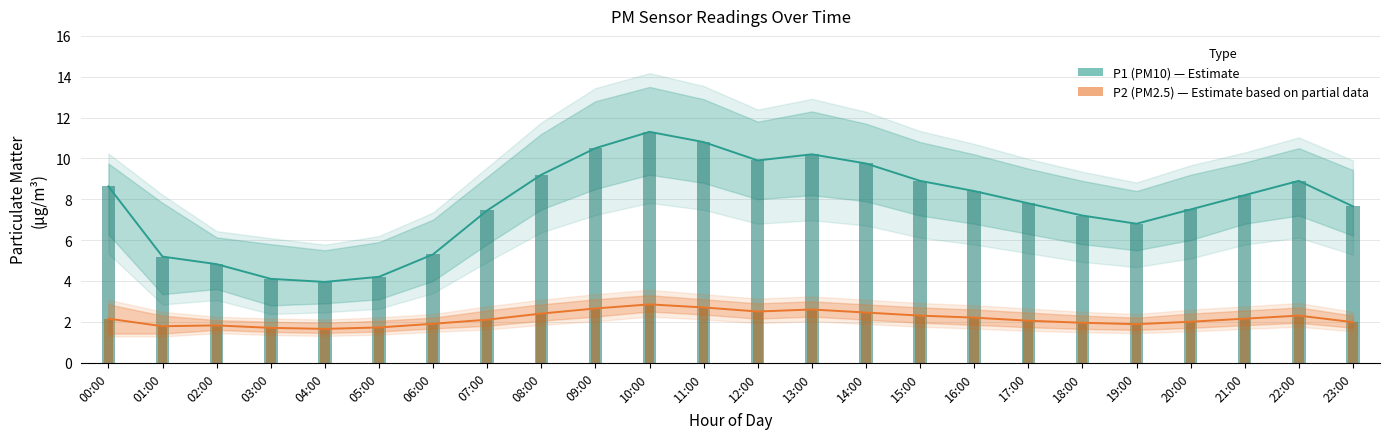

Reading right to left, extract all data points from this chart.

P1 (PM10): 23:00=7.7	22:00=8.9	21:00=8.2	20:00=7.5	19:00=6.8	18:00=7.2	17:00=7.8	16:00=8.4	15:00=8.9	14:00=9.8	13:00=10.2	12:00=9.9	11:00=10.8	10:00=11.3	09:00=10.5	08:00=9.2	07:00=7.5	06:00=5.3	05:00=4.2	04:00=4.0	03:00=4.1	02:00=4.8	01:00=5.2	00:00=8.6
P2 (PM2.5): 23:00=2.0	22:00=2.3	21:00=2.1	20:00=2.0	19:00=1.9	18:00=1.9	17:00=2.0	16:00=2.2	15:00=2.3	14:00=2.5	13:00=2.6	12:00=2.5	11:00=2.7	10:00=2.9	09:00=2.6	08:00=2.4	07:00=2.1	06:00=1.9	05:00=1.7	04:00=1.6	03:00=1.7	02:00=1.8	01:00=1.8	00:00=2.1